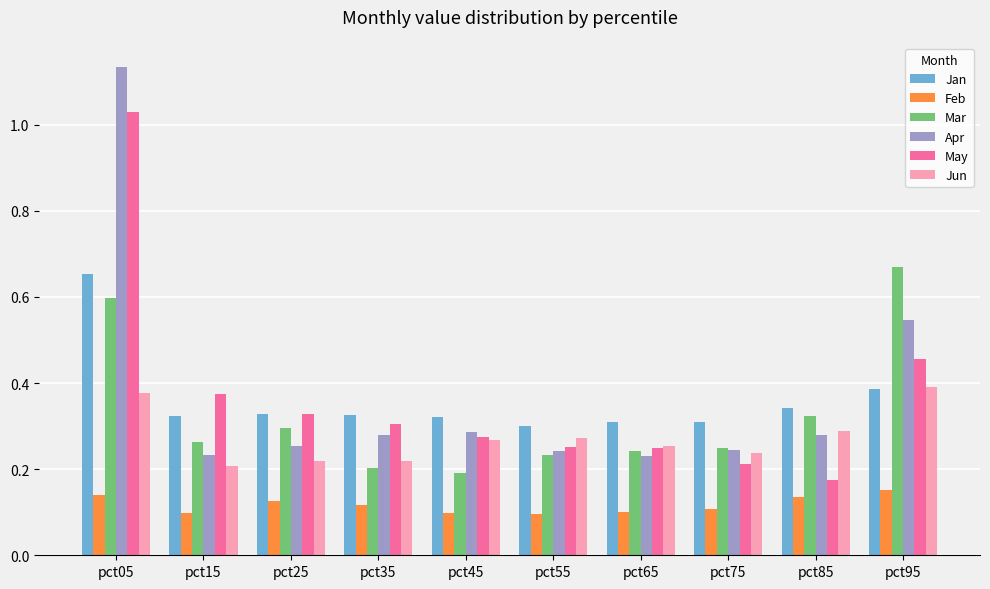

List the series in order of their peak value, highest first.

Apr, May, Mar, Jan, Jun, Feb